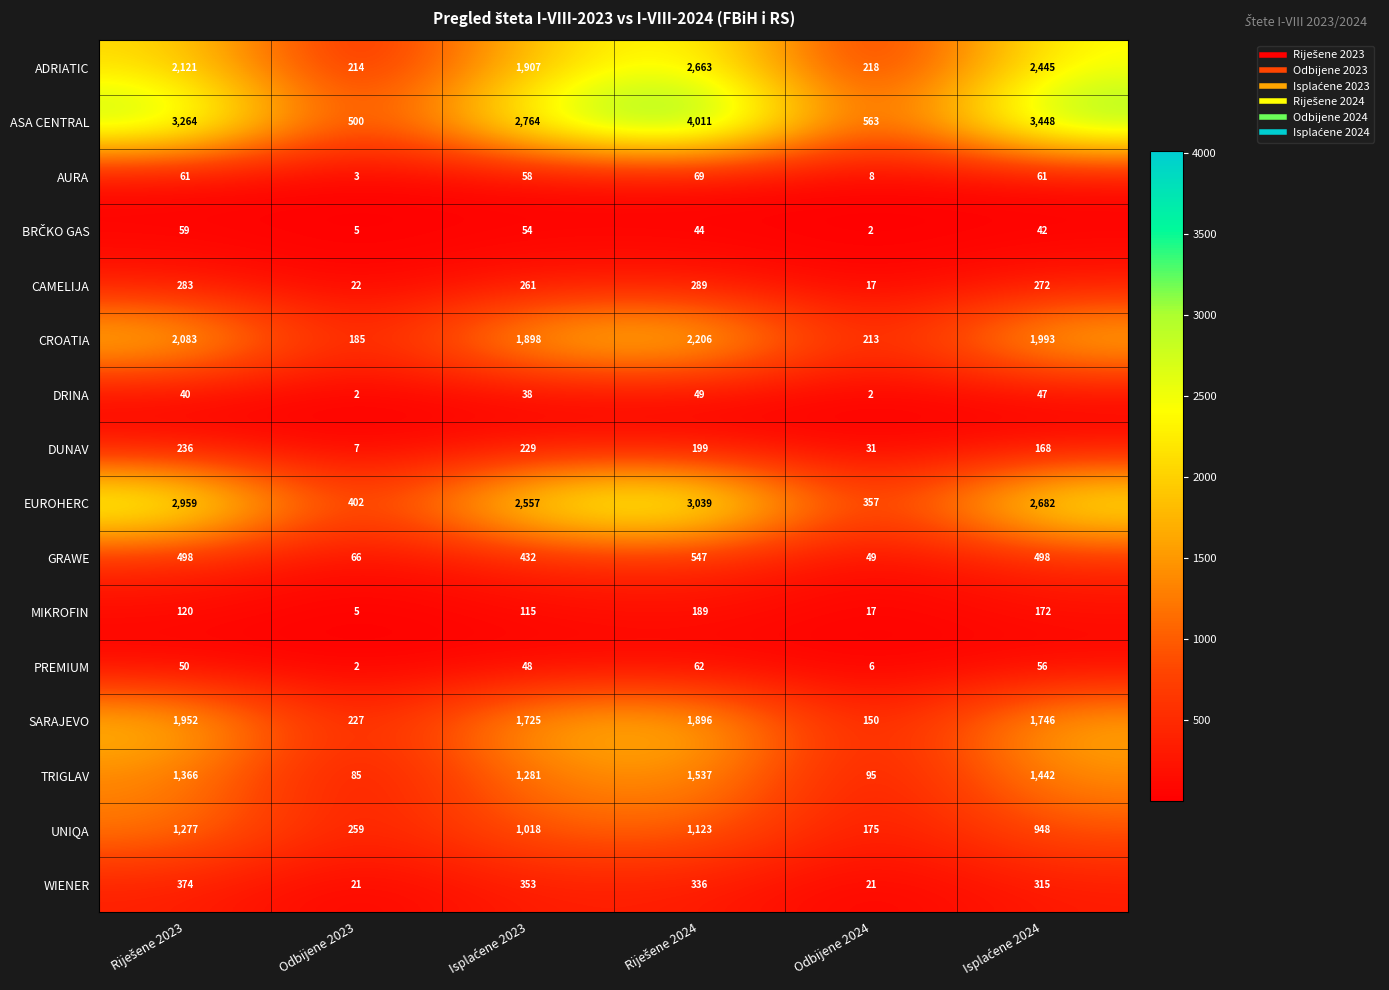

What is the average value of the PREMIUM series?

37